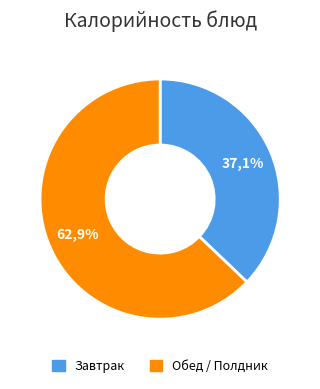

The Печенье slice represents 10% of the pie. True or false?

False